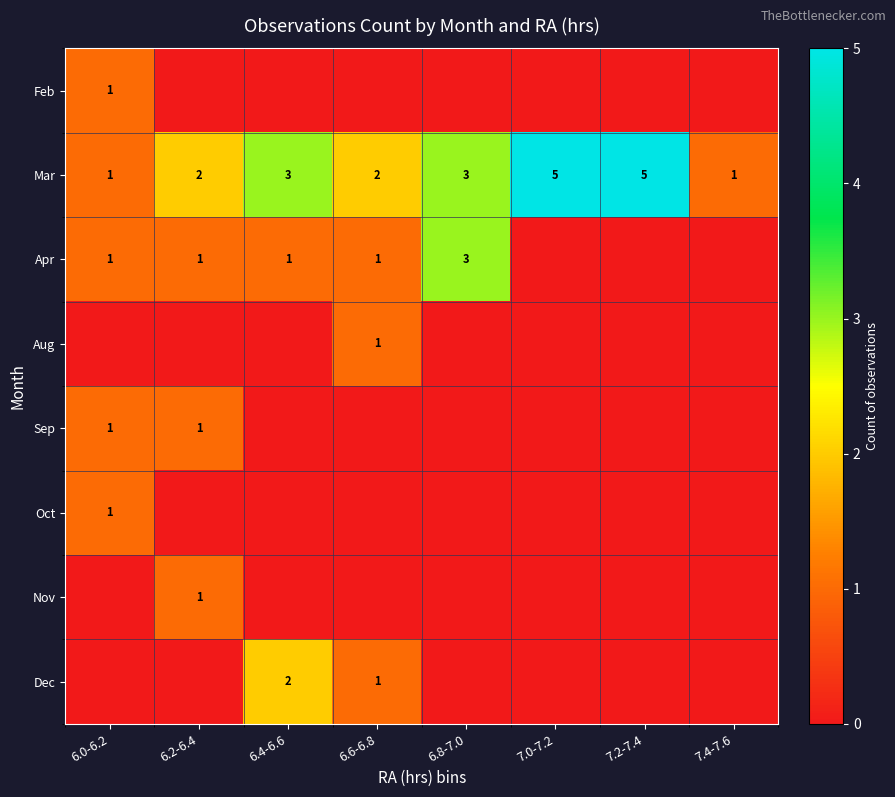

The Nov series shows 2 at 6.2-6.4. True or false?

False